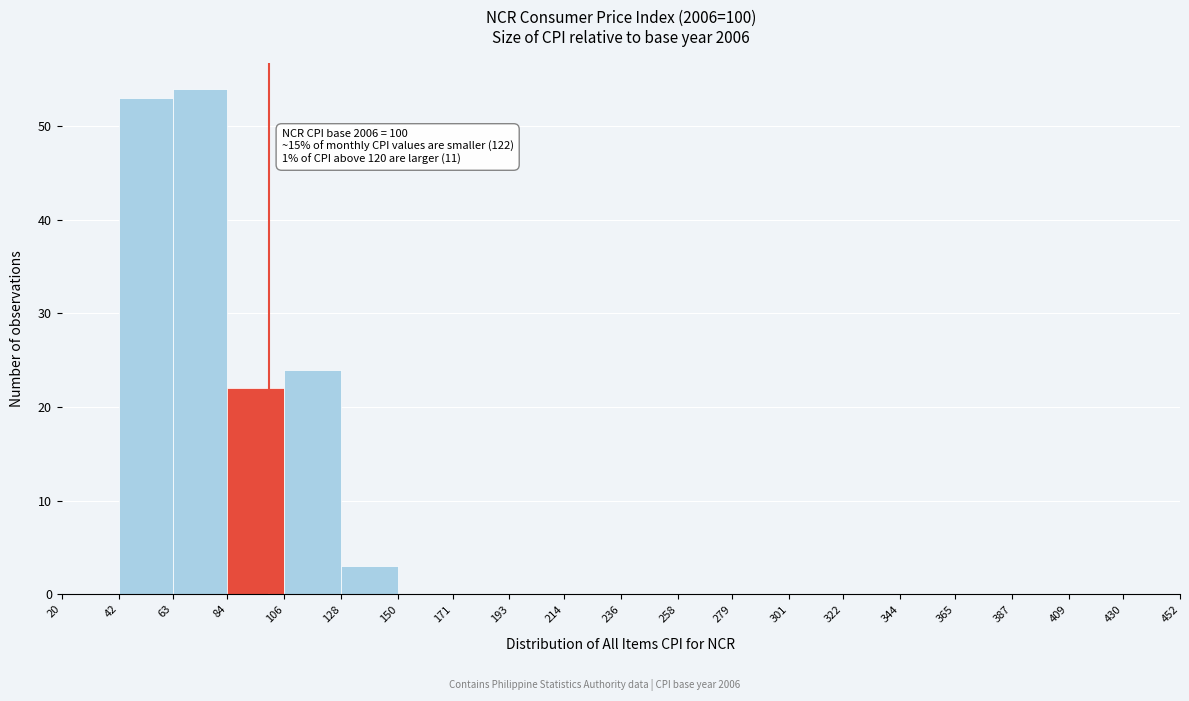

Which range on the x-axis has the tallest bar?

63 to 84